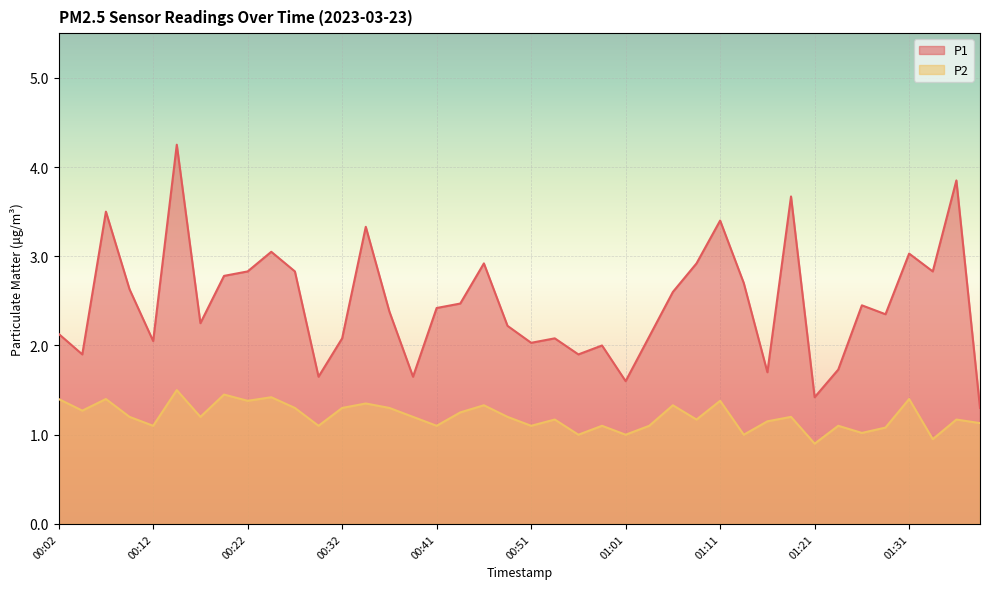

Reading left to right, list all the values displayed in this chart.

P1: 00:02=2.1	00:04=1.9	00:07=3.5	00:09=2.6	00:12=2.0	00:14=4.2	00:17=2.2	00:19=2.8	00:22=2.8	00:24=3.0	00:27=2.8	00:29=1.6	00:32=2.1	00:34=3.3	00:36=2.4	00:39=1.6	00:41=2.4	00:44=2.5	00:46=2.9	00:49=2.2	00:51=2.0	00:54=2.1	00:56=1.9	00:59=2.0	01:01=1.6	01:04=2.1	01:06=2.6	01:09=2.9	01:11=3.4	01:13=2.7	01:16=1.7	01:18=3.7	01:21=1.4	01:23=1.7	01:26=2.5	01:28=2.4	01:31=3.0	01:33=2.8	01:36=3.9	01:38=1.3
P2: 00:02=1.4	00:04=1.3	00:07=1.4	00:09=1.2	00:12=1.1	00:14=1.5	00:17=1.2	00:19=1.4	00:22=1.4	00:24=1.4	00:27=1.3	00:29=1.1	00:32=1.3	00:34=1.4	00:36=1.3	00:39=1.2	00:41=1.1	00:44=1.2	00:46=1.3	00:49=1.2	00:51=1.1	00:54=1.2	00:56=1.0	00:59=1.1	01:01=1.0	01:04=1.1	01:06=1.3	01:09=1.2	01:11=1.4	01:13=1.0	01:16=1.1	01:18=1.2	01:21=0.9	01:23=1.1	01:26=1.0	01:28=1.1	01:31=1.4	01:33=0.9	01:36=1.2	01:38=1.1